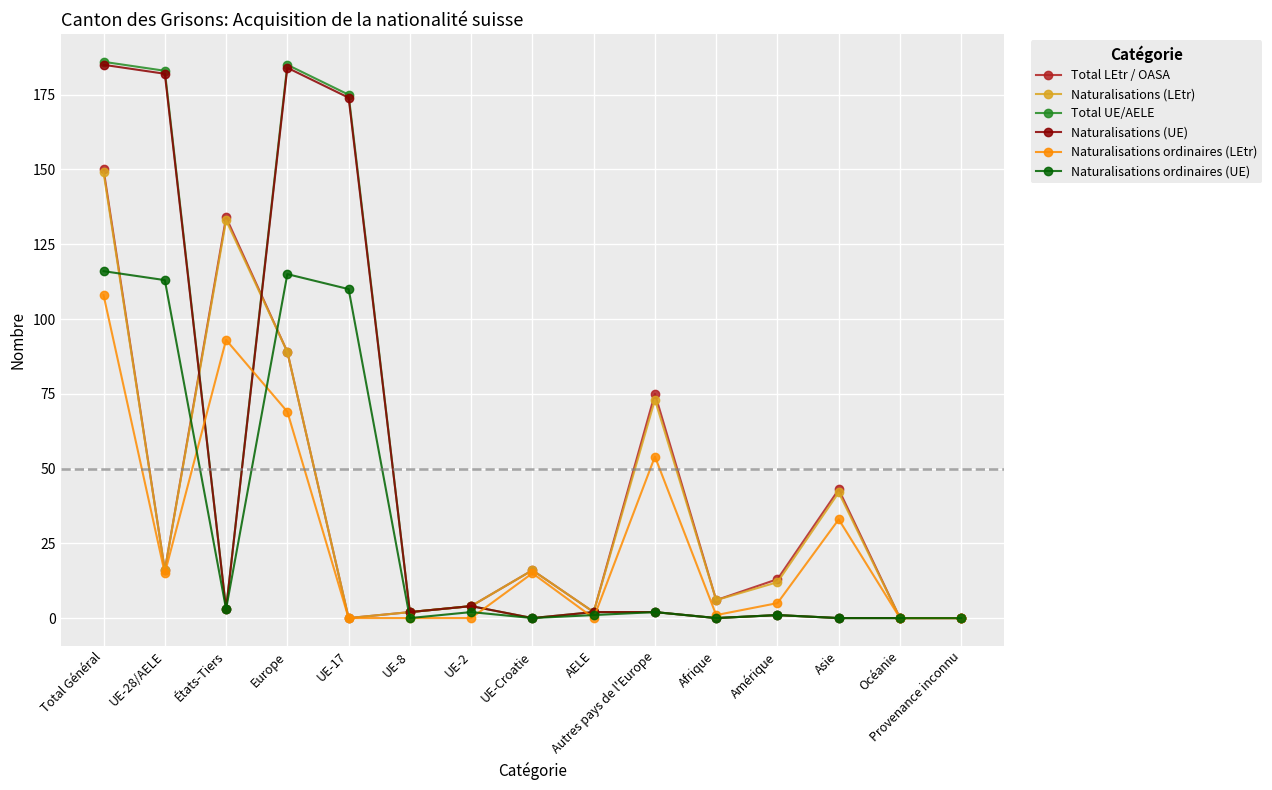

At which category does Naturalisations (LEtr) reach its first local valley?

UE-28/AELE